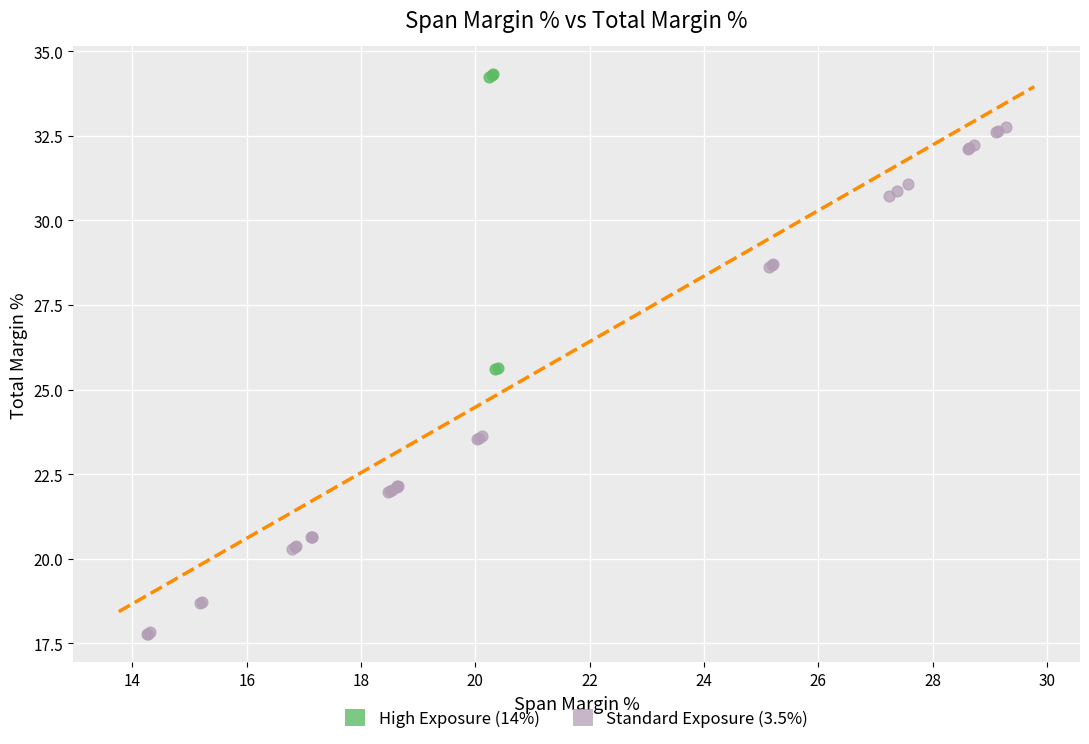

Which series reaches the minimum Y coordinate?

Standard Exposure (3.5%)